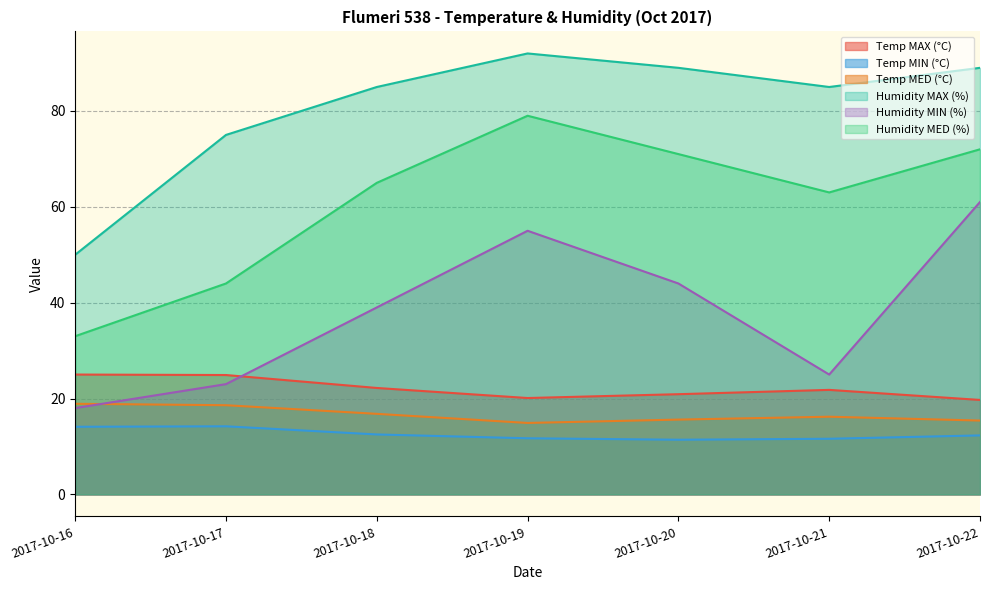

List the labels in order of Humidity MIN (%) value, largest first.

2017-10-22, 2017-10-19, 2017-10-20, 2017-10-18, 2017-10-21, 2017-10-17, 2017-10-16